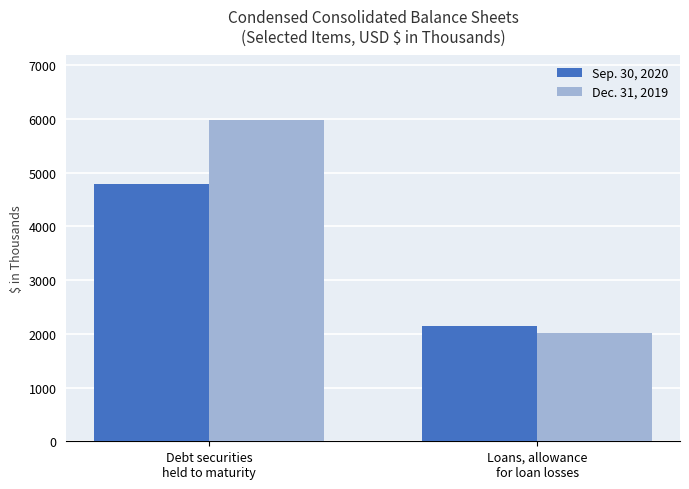

What value does the Sep. 30, 2020 series have at Debt securities
held to maturity?

4794